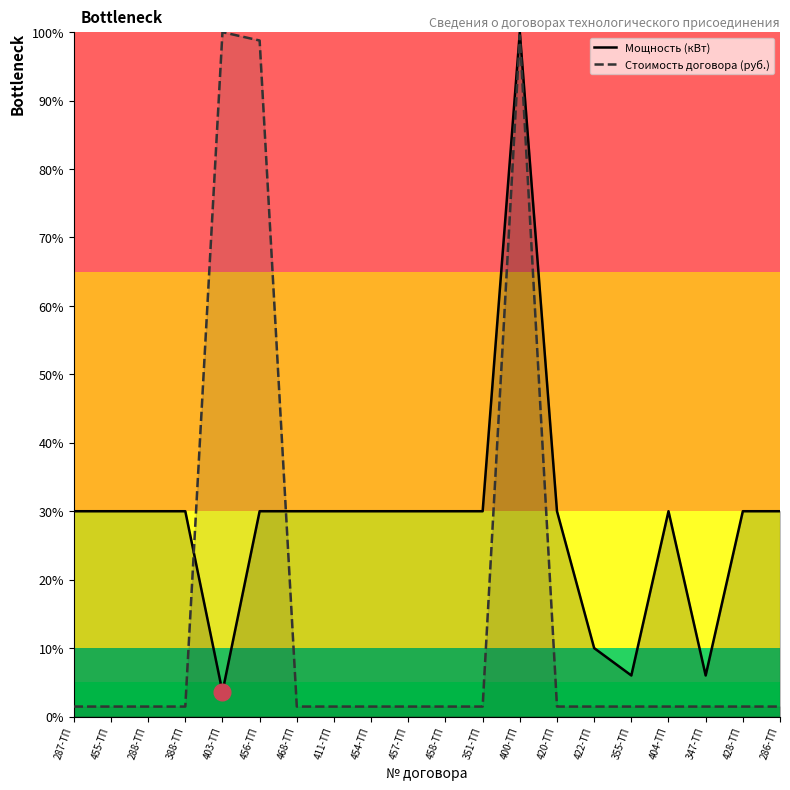

What is the sum of all Стоимость договора (руб.) values?

323.1